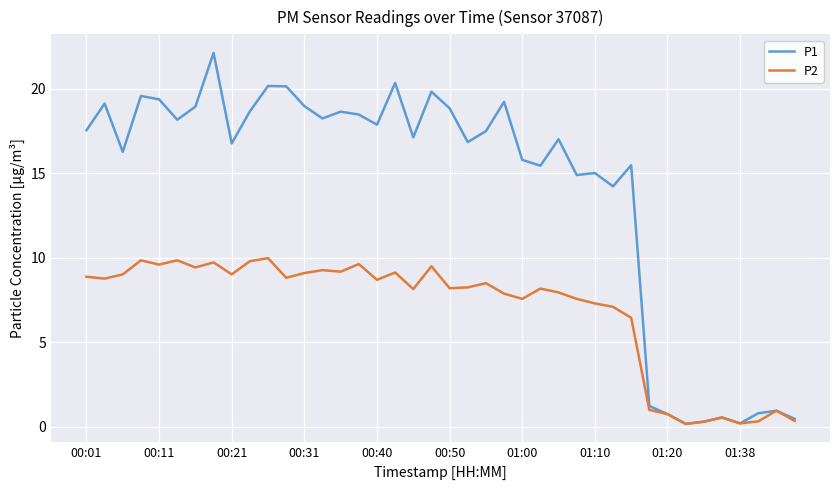

Which series has the largest total across all categories?

P1